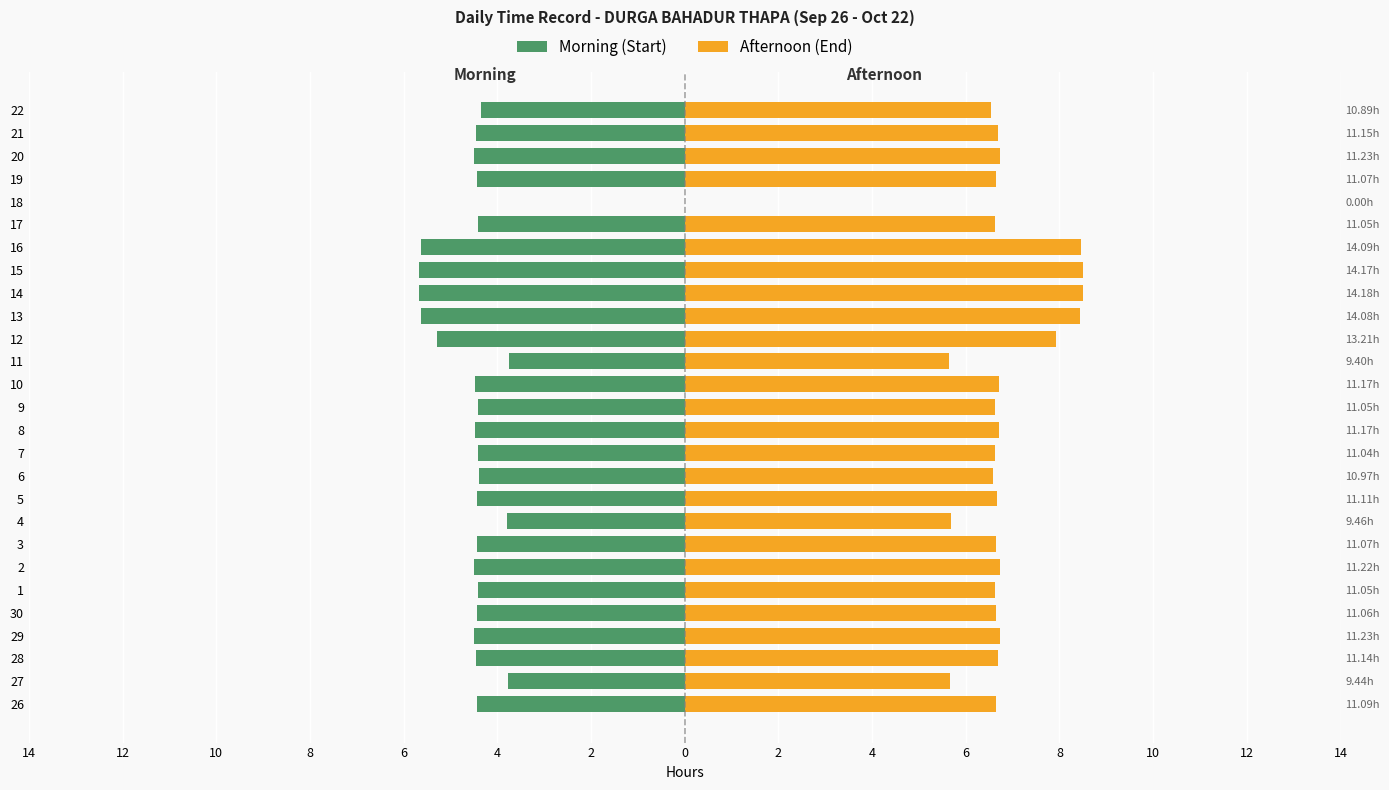

List the series in order of their peak value, highest first.

Afternoon (End), Morning (Start)